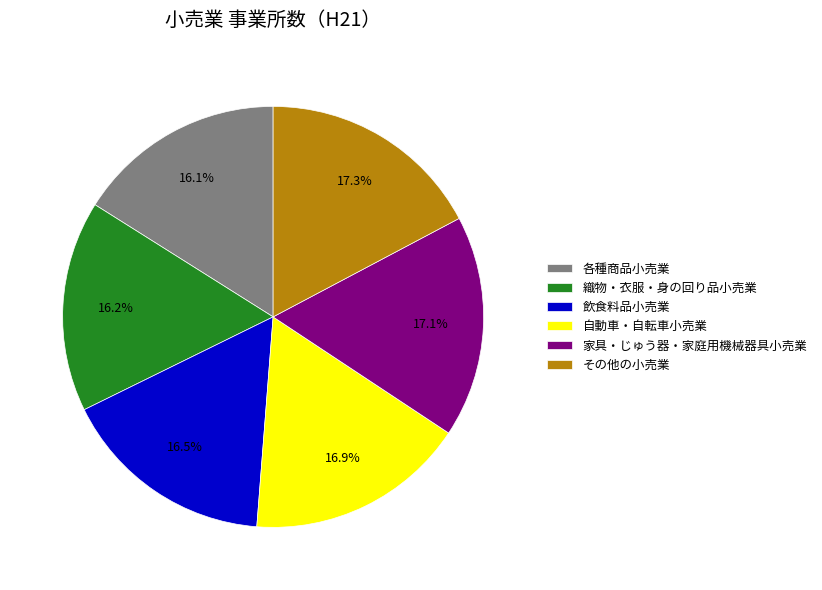

Which has a higher value, 飲食料品小売業 or その他の小売業?

その他の小売業